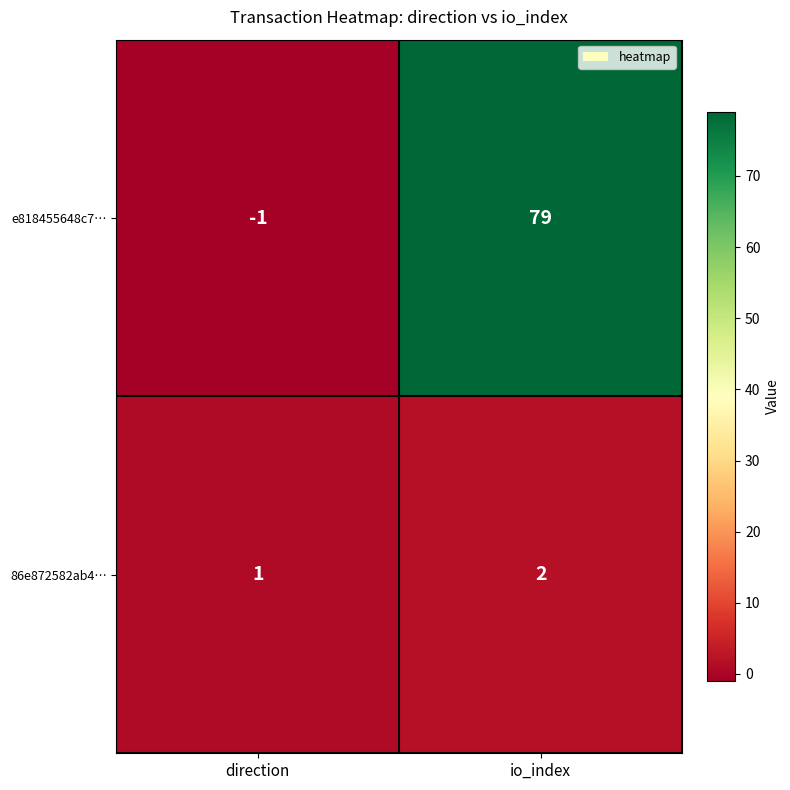

Reading right to left, extract all data points from this chart.

e818455648c7…: io_index=79	direction=-1
86e872582ab4…: io_index=2	direction=1